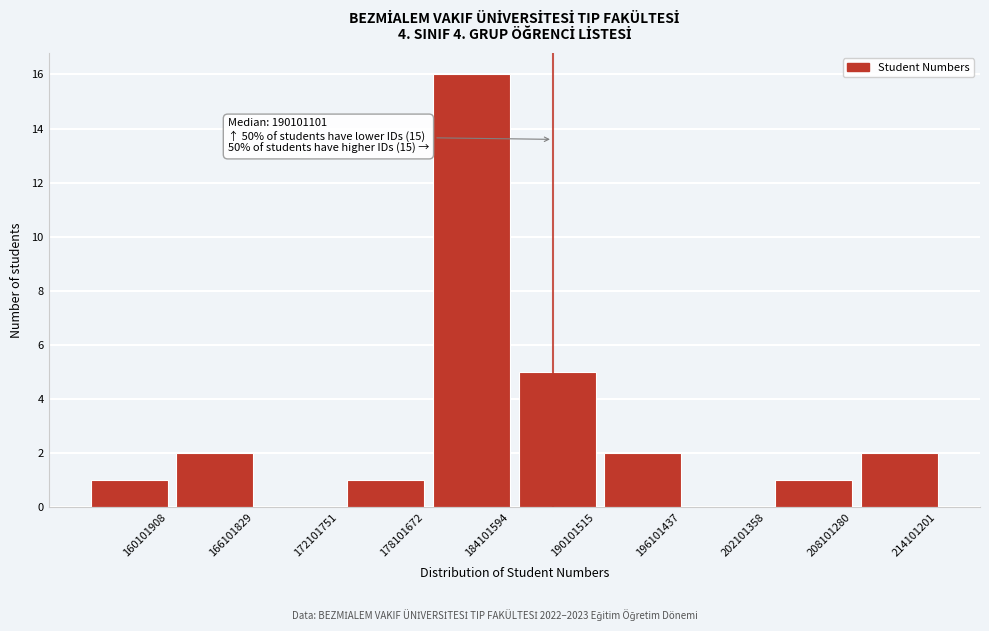

Reading left to right, what are all the values shown in this chart?

160101908=1	166101829=2	172101751=0	178101672=1	184101594=16	190101515=5	196101437=2	202101358=0	208101280=1	214101201=2